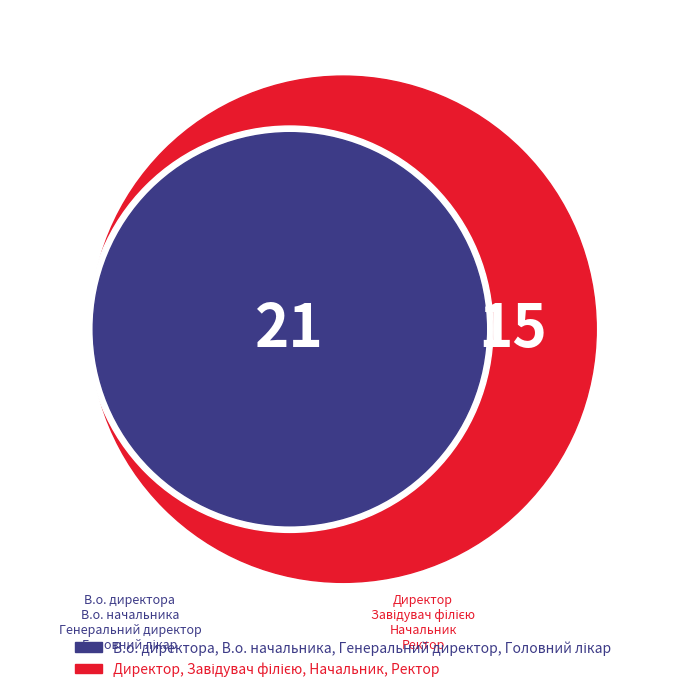

Do Головний лікар and В.о. директора together represent more than half of the pie?

No